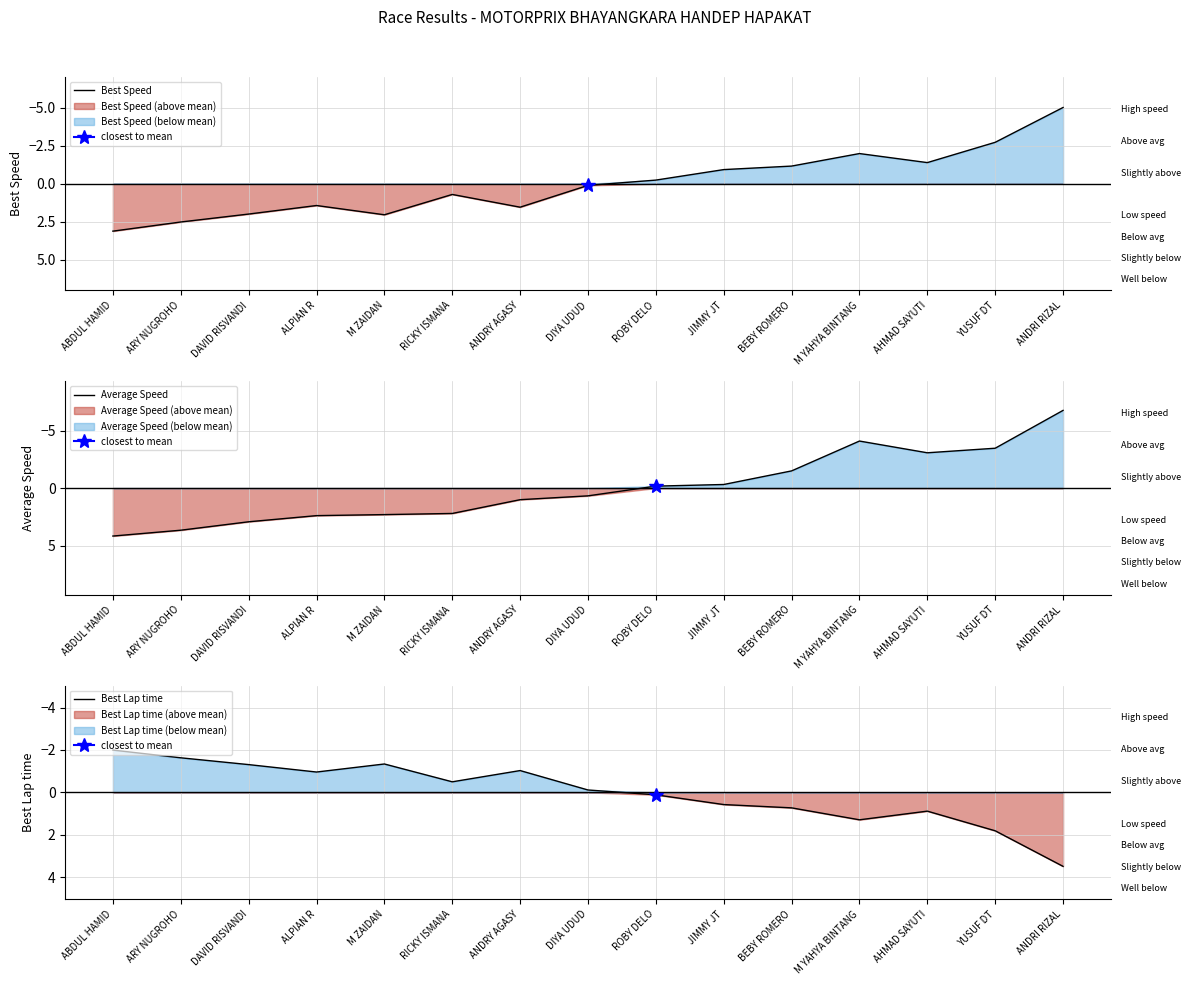

True or false: Average Speed has more than 2 points higher than both neighbors.

False